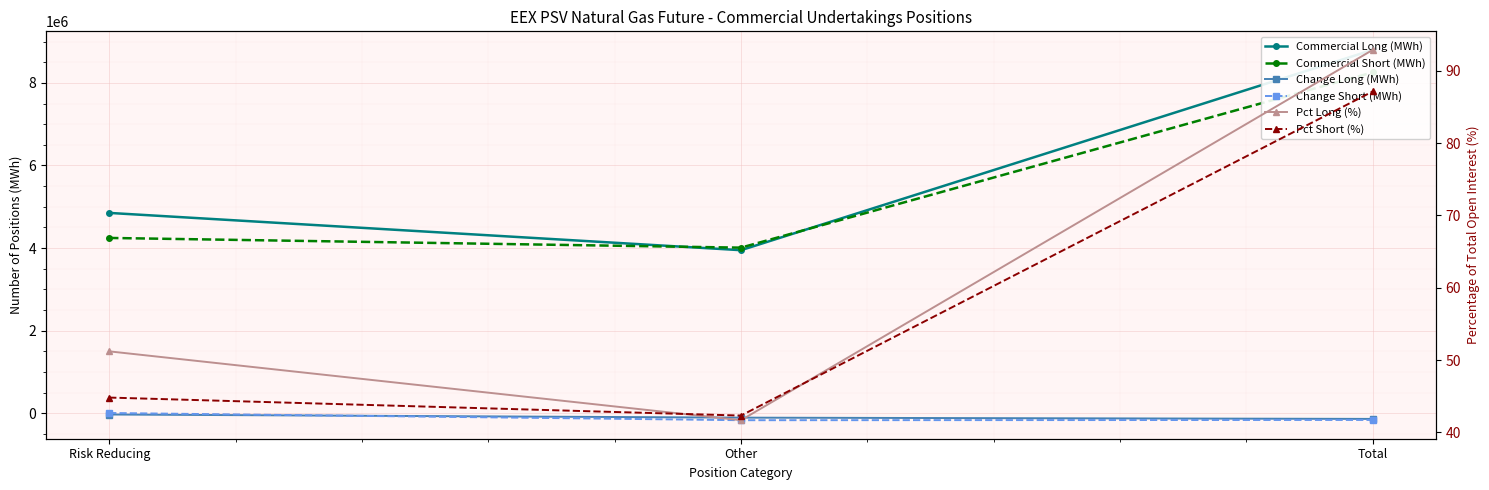

Read the Commercial Long (MWh) value at Other.

3948696.0